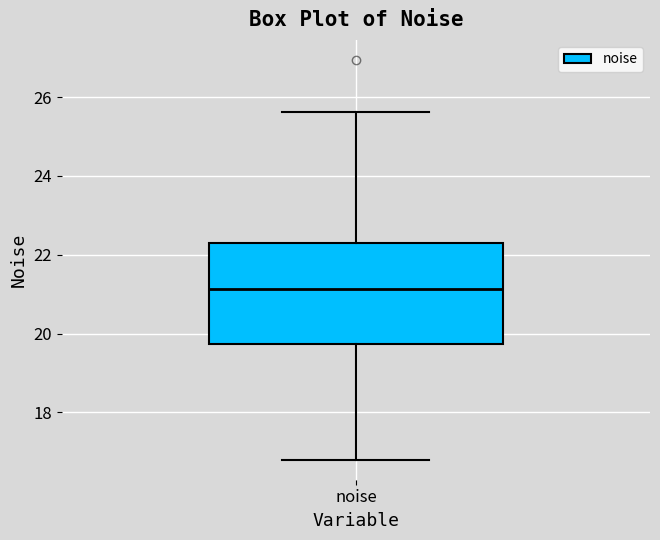

Read this box plot against the y-axis: the position of the median line, the range covered by the box, and the ends of both whiskers. The values are not printed on the chart, so give them approximately, as read against the axis.

median 21.2, box 19.8 to 22.4, whiskers 16.8 to 25.6